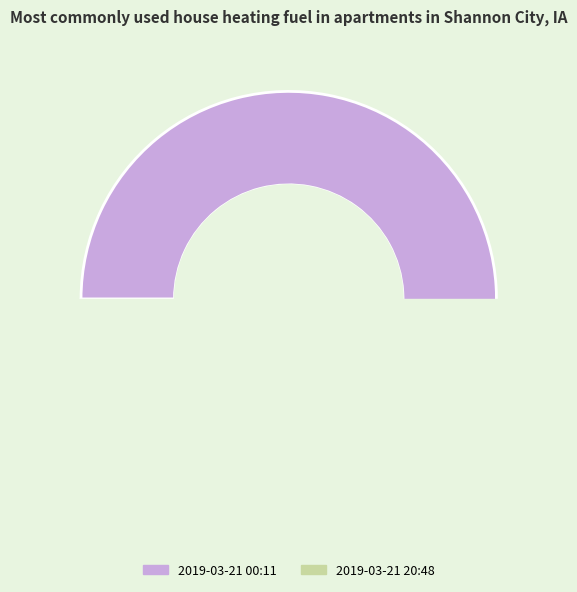

How many segments does this pie chart have?

2